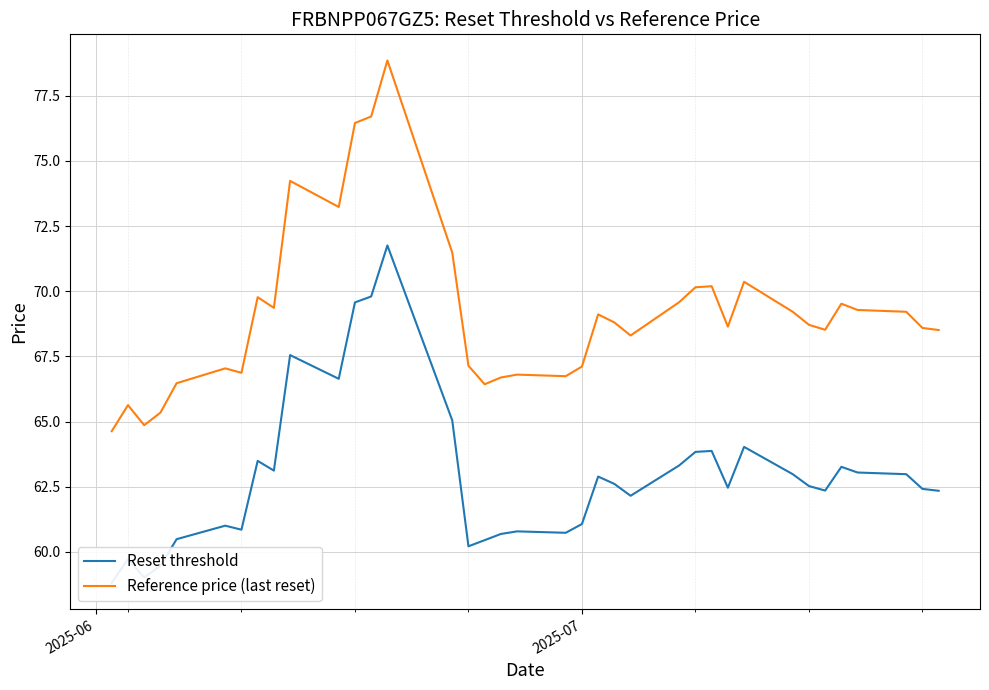

Is it true that Reference price (last reset) equals 109.9 at 2025-07?

False